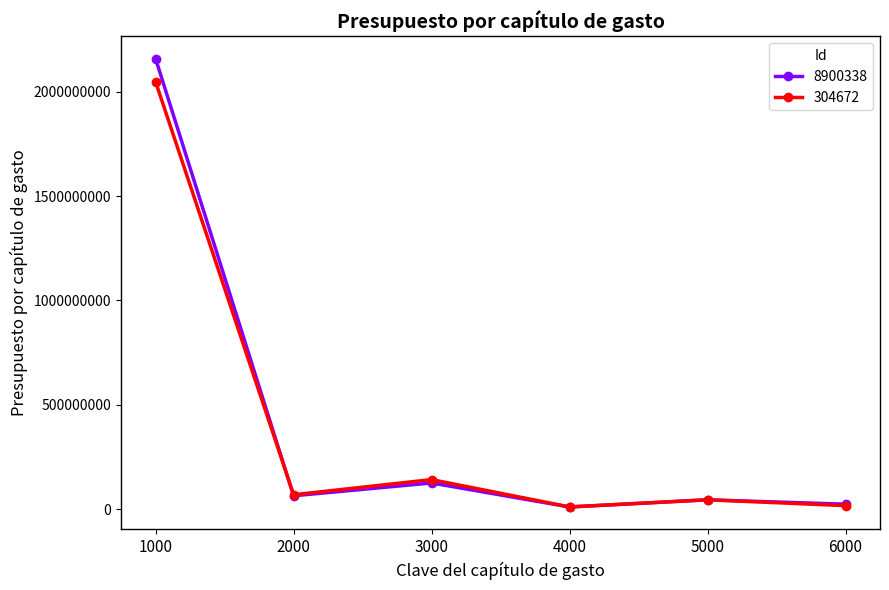

What is the greatest value displayed?

2158503230